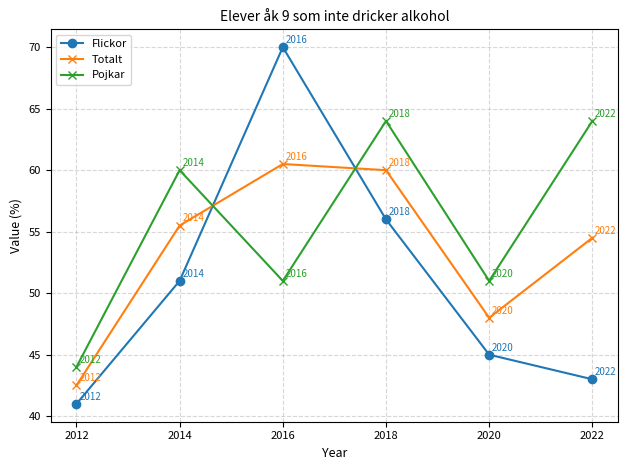

What is the difference between the maximum and minimum values in the Totalt series?

18.0